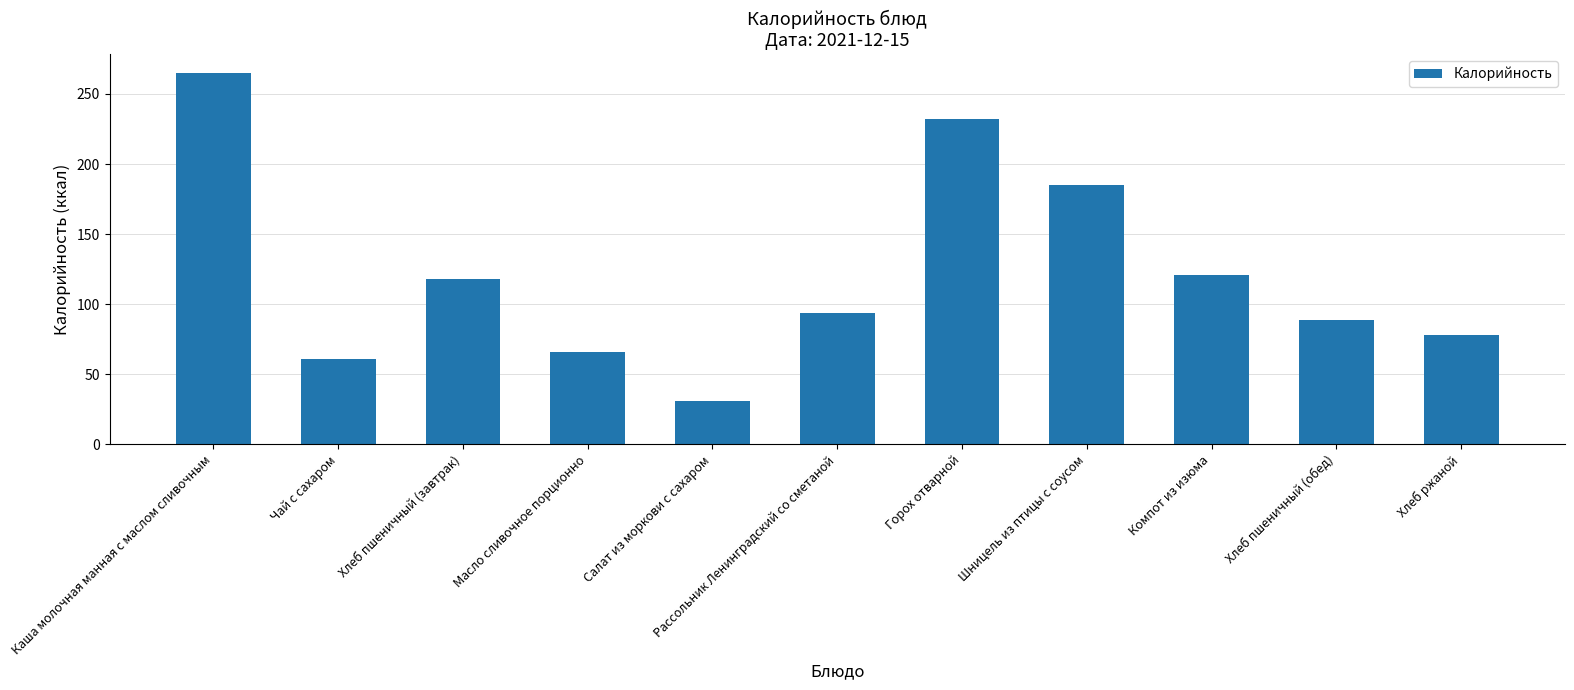

What is the difference between the second highest and second lowest values?

171